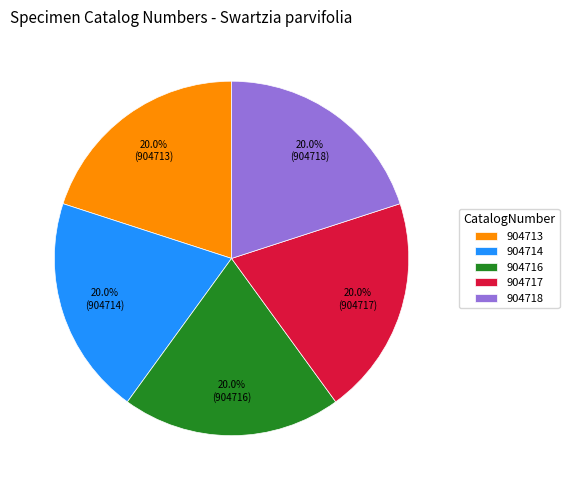

Does 904717 account for over 50% of the chart?

No